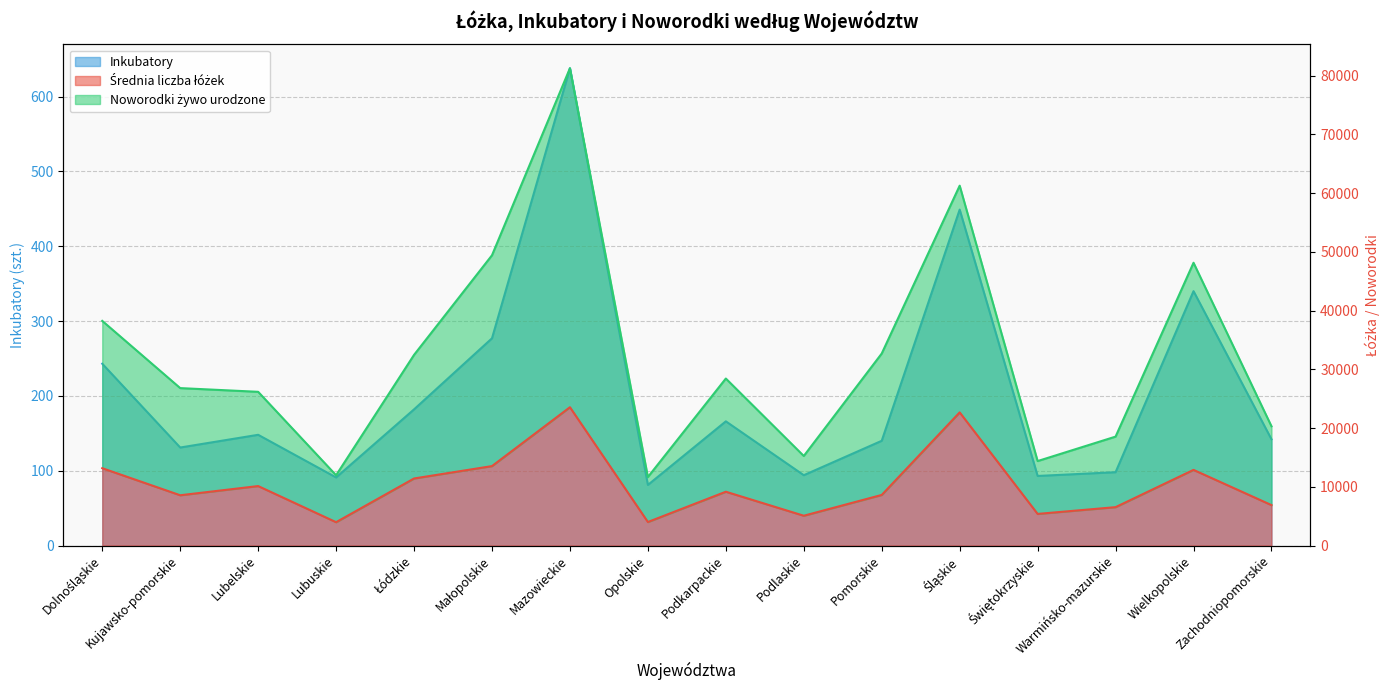

What is the difference between the Noworodki żywo urodzone values at Lubelskie and Zachodniopomorskie?

5869.7